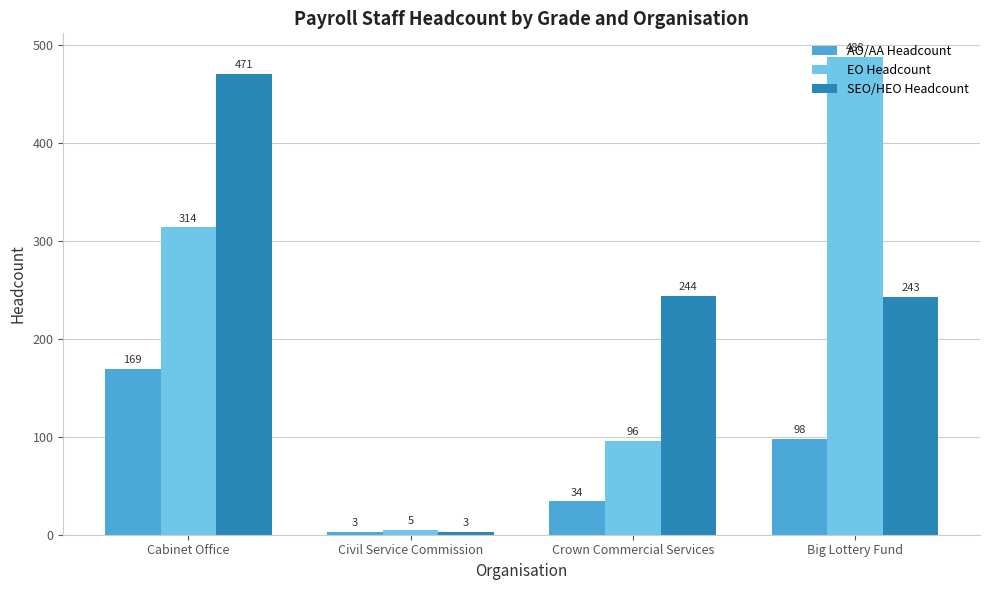

Which series changed the most between Cabinet Office and Crown Commercial Services?

SEO/HEO Headcount